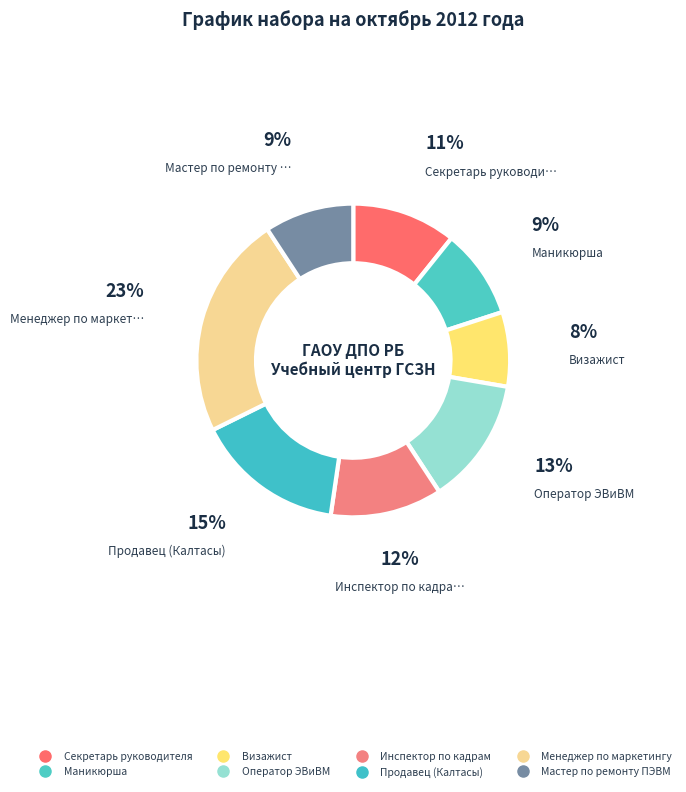

How many slices are in this pie chart?

8